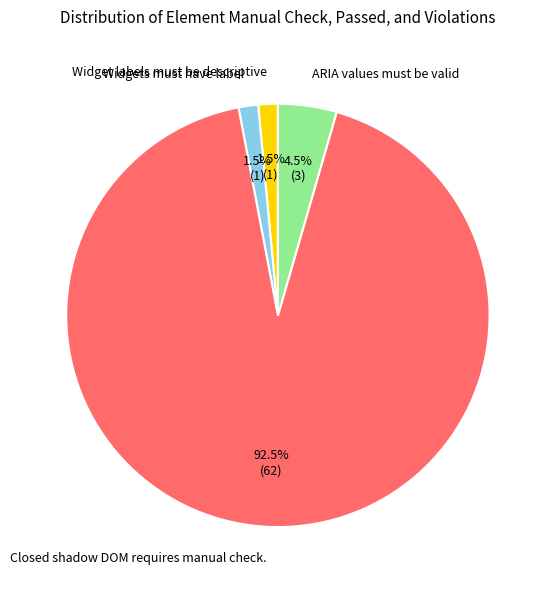

Is there a majority slice in this chart?

Yes